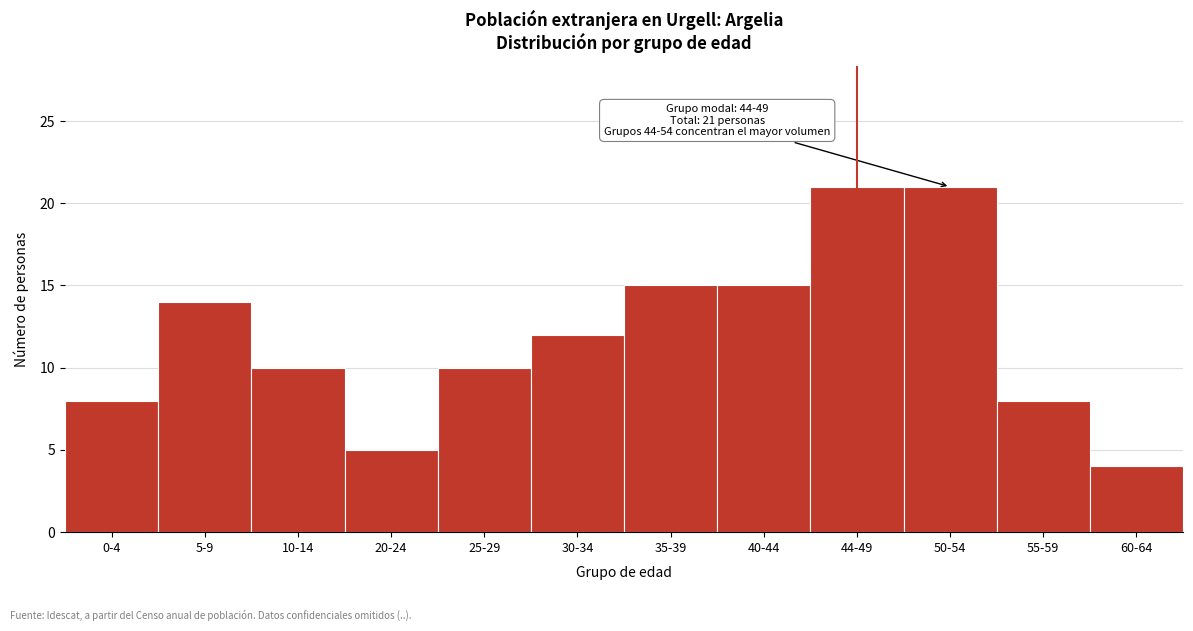

Reading left to right, transcribe all the data shown in this chart.

0-4=8	5-9=14	10-14=10	20-24=5	25-29=10	30-34=12	35-39=15	40-44=15	44-49=21	50-54=21	55-59=8	60-64=4